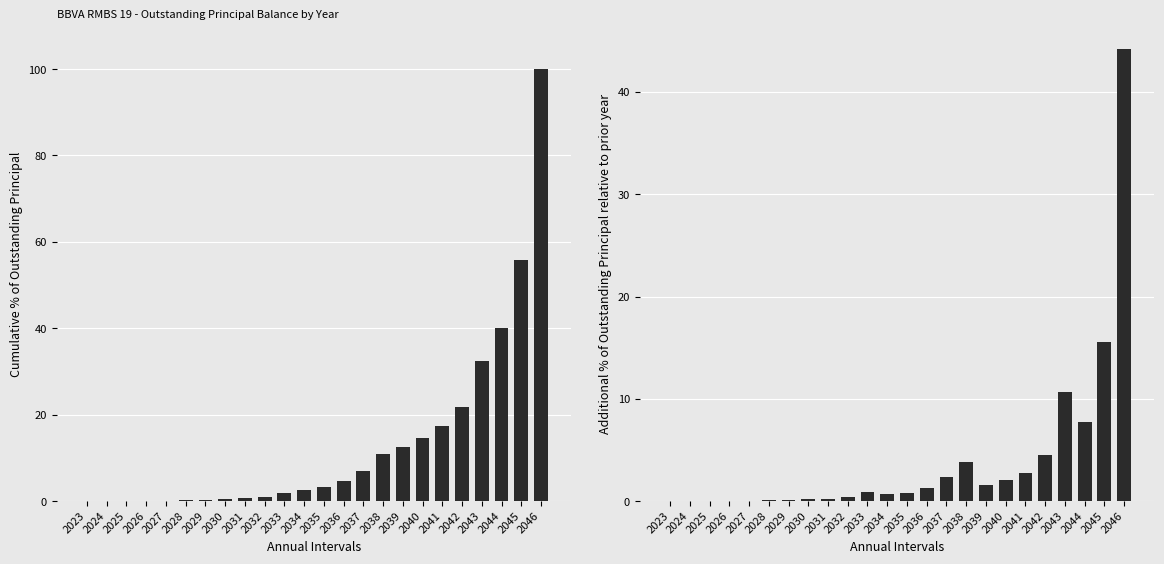

At which category is the sum across all series the highest?

2046